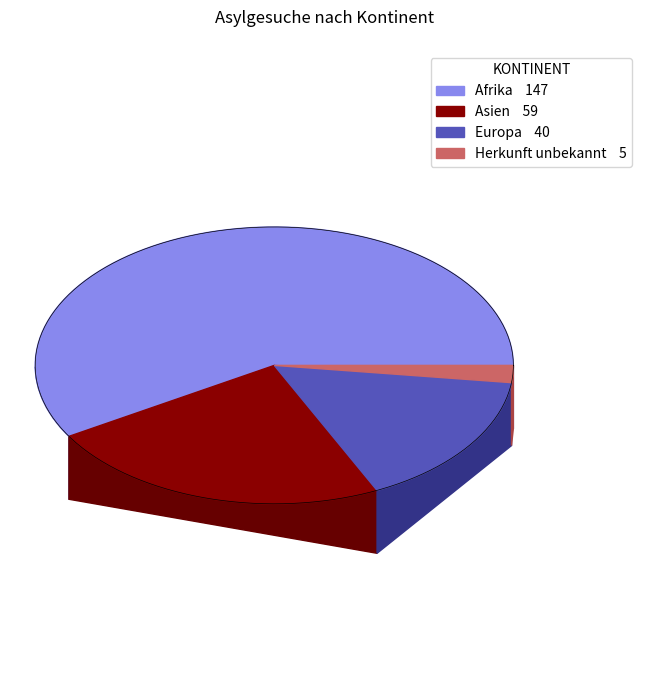

Does Amerika represent more than half of the total?

No